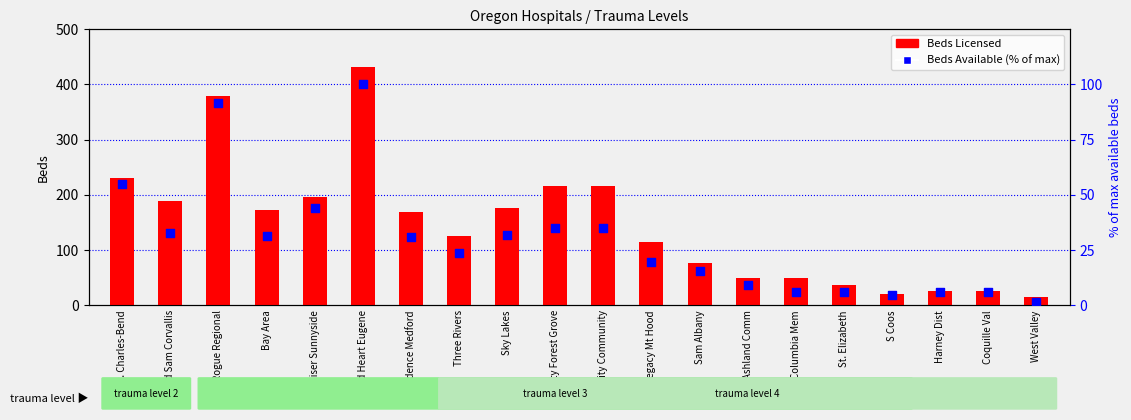

What are all the series names shown in the legend?

Beds Licensed, Beds Available (% of max)